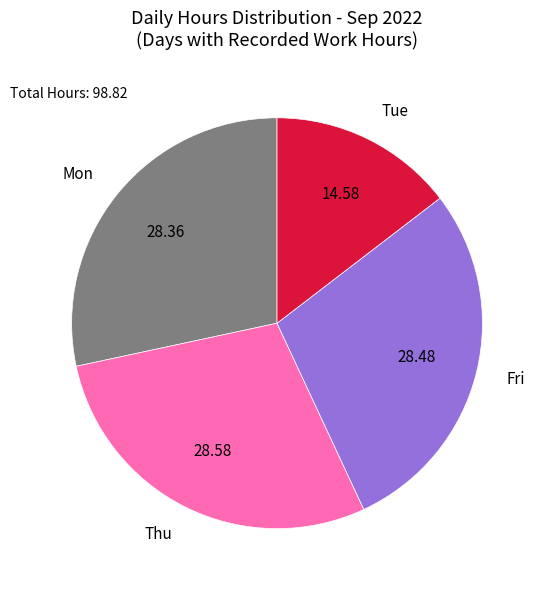

Which slice is the smallest?

Tue